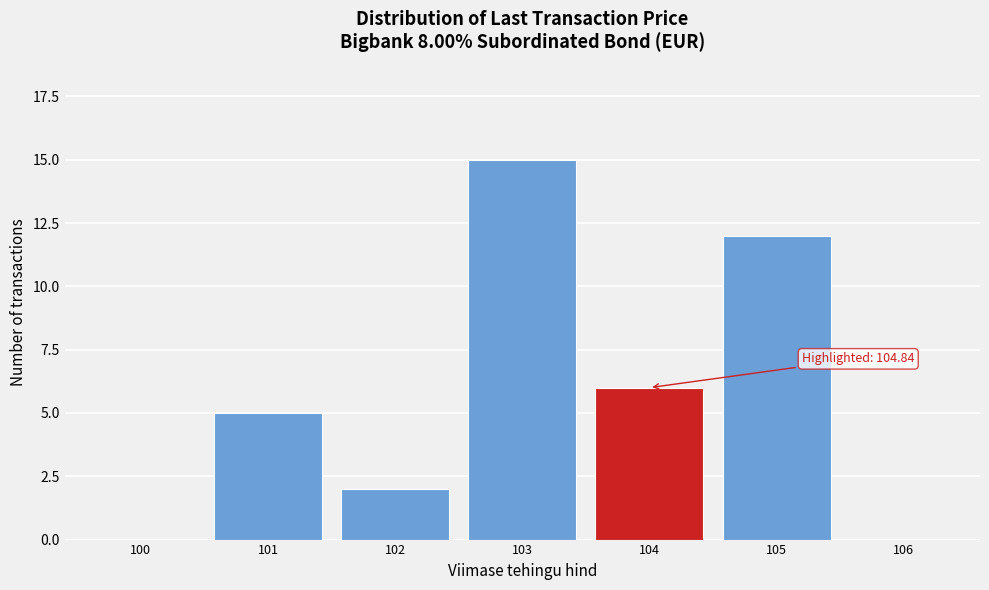

Reading right to left, extract all data points from this chart.

106=0	105=12	104=6	103=15	102=2	101=5	100=0